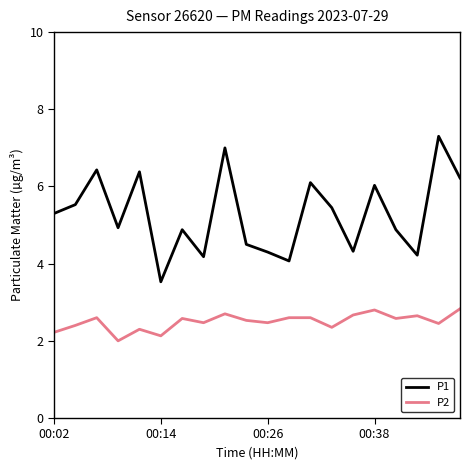

What is the difference between the maximum and minimum values in the P2 series?

0.8